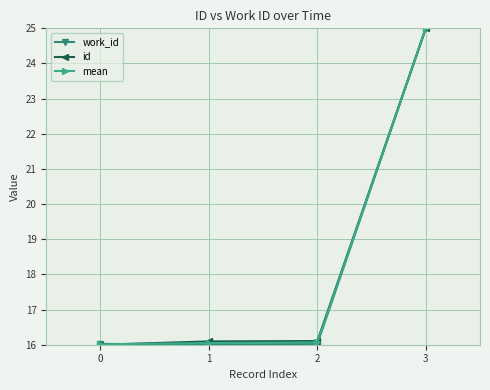

Which category has the highest value across all series?

3